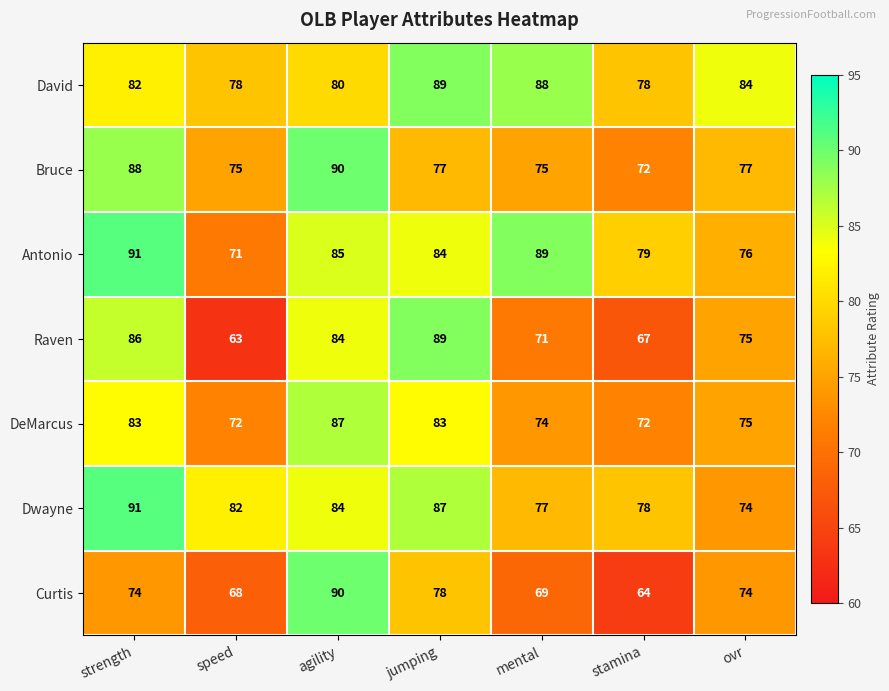

At how many categories does at least one series exceed 66?

7